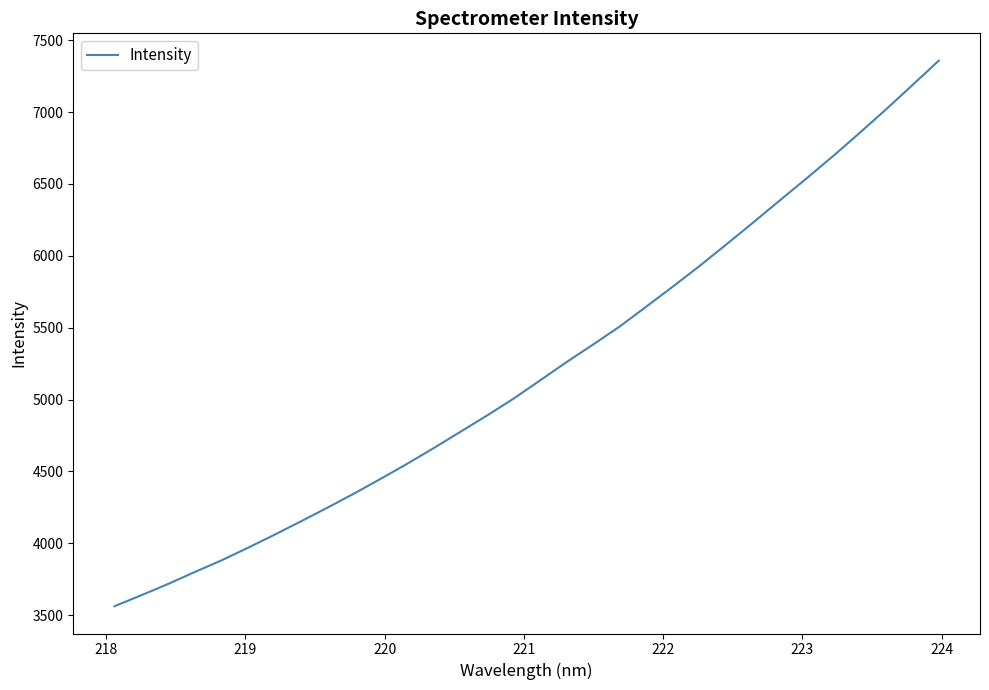

What is the average value?

5209.0